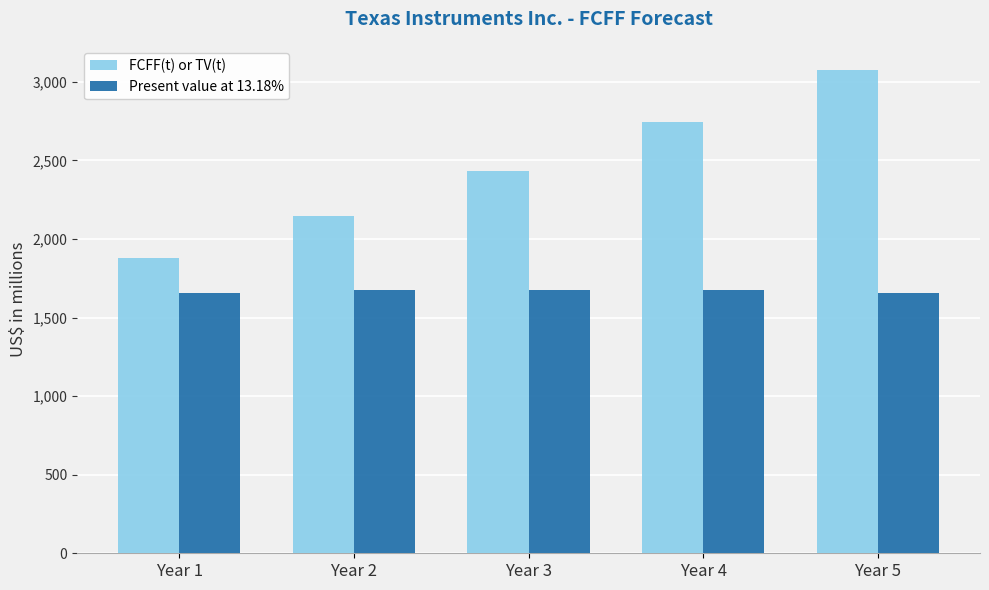

Where is FCFF(t) or TV(t) nearest to the value 2475?

Year 3